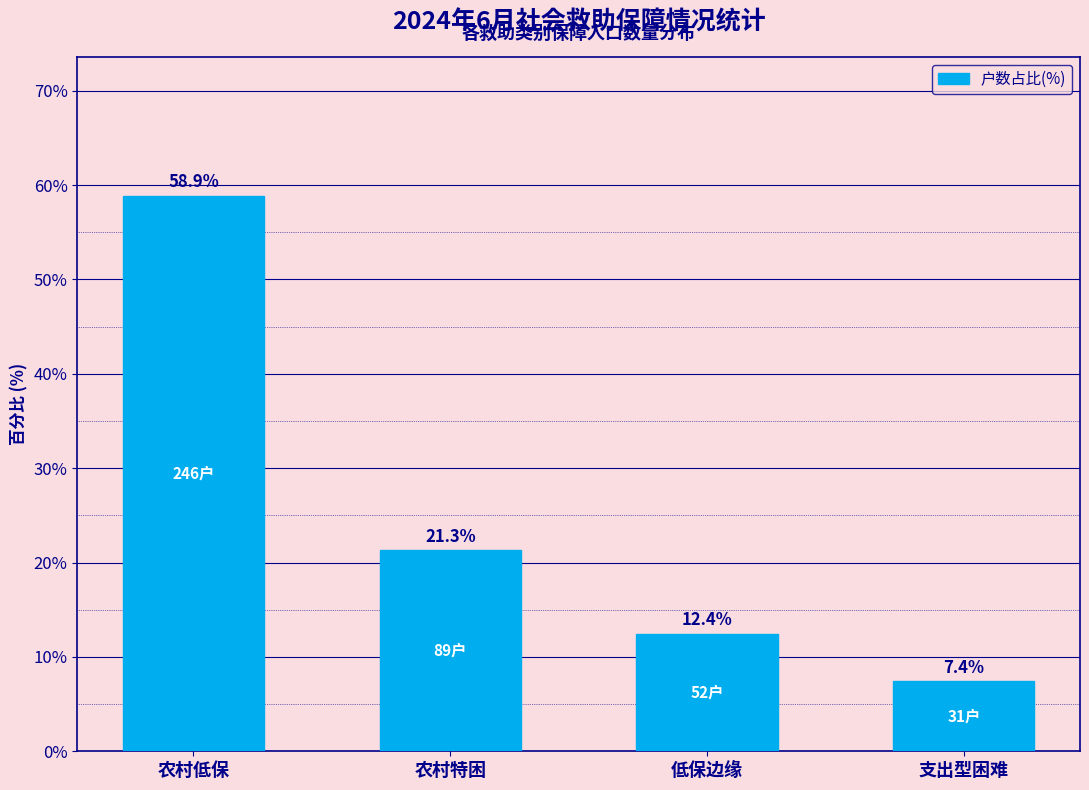

Approximately how many times larger is the value at 低保边缘 compared to 支出型困难?

1.7